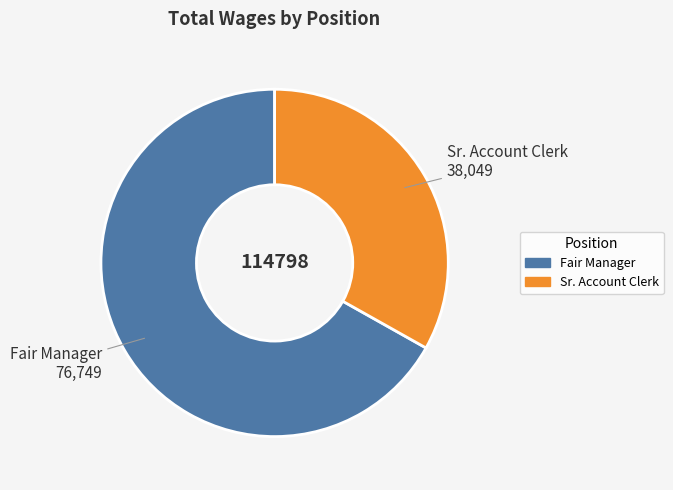

What is the ratio of the value at Fair Manager to the value at Sr. Account Clerk?

2.0